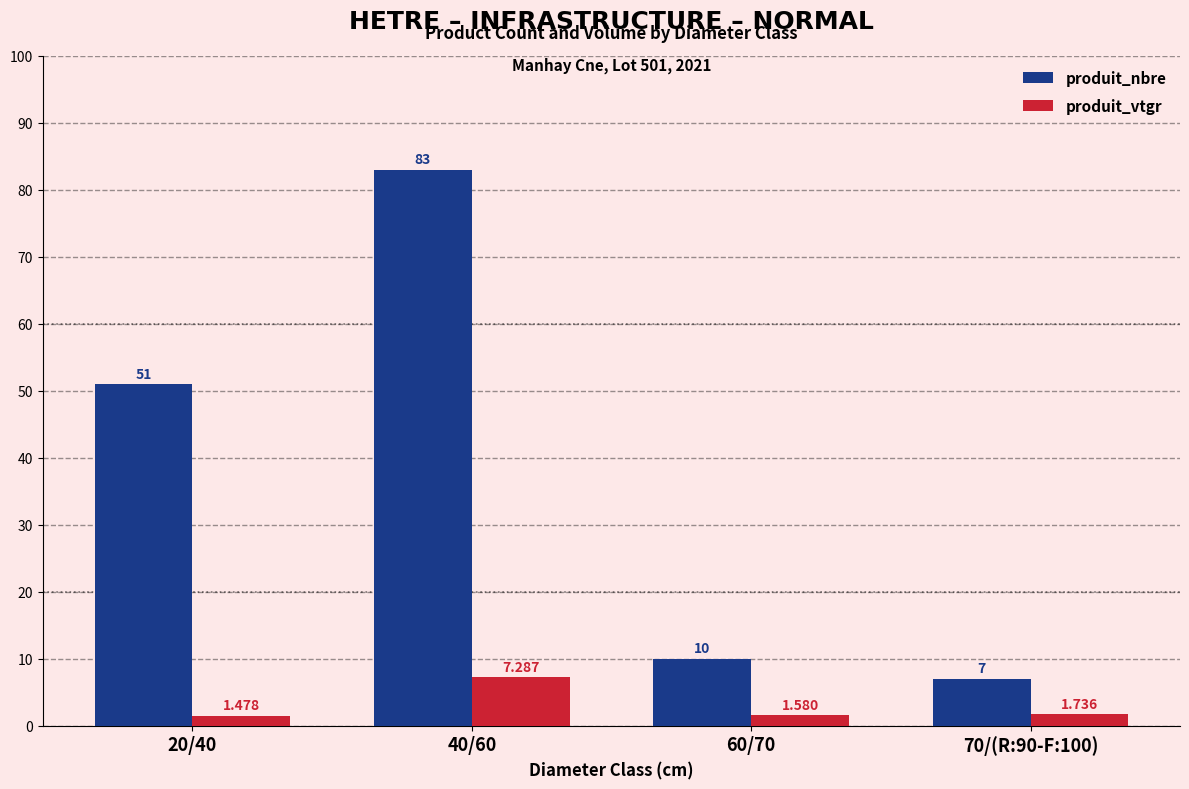

Which series has the largest range (max minus min)?

produit_nbre